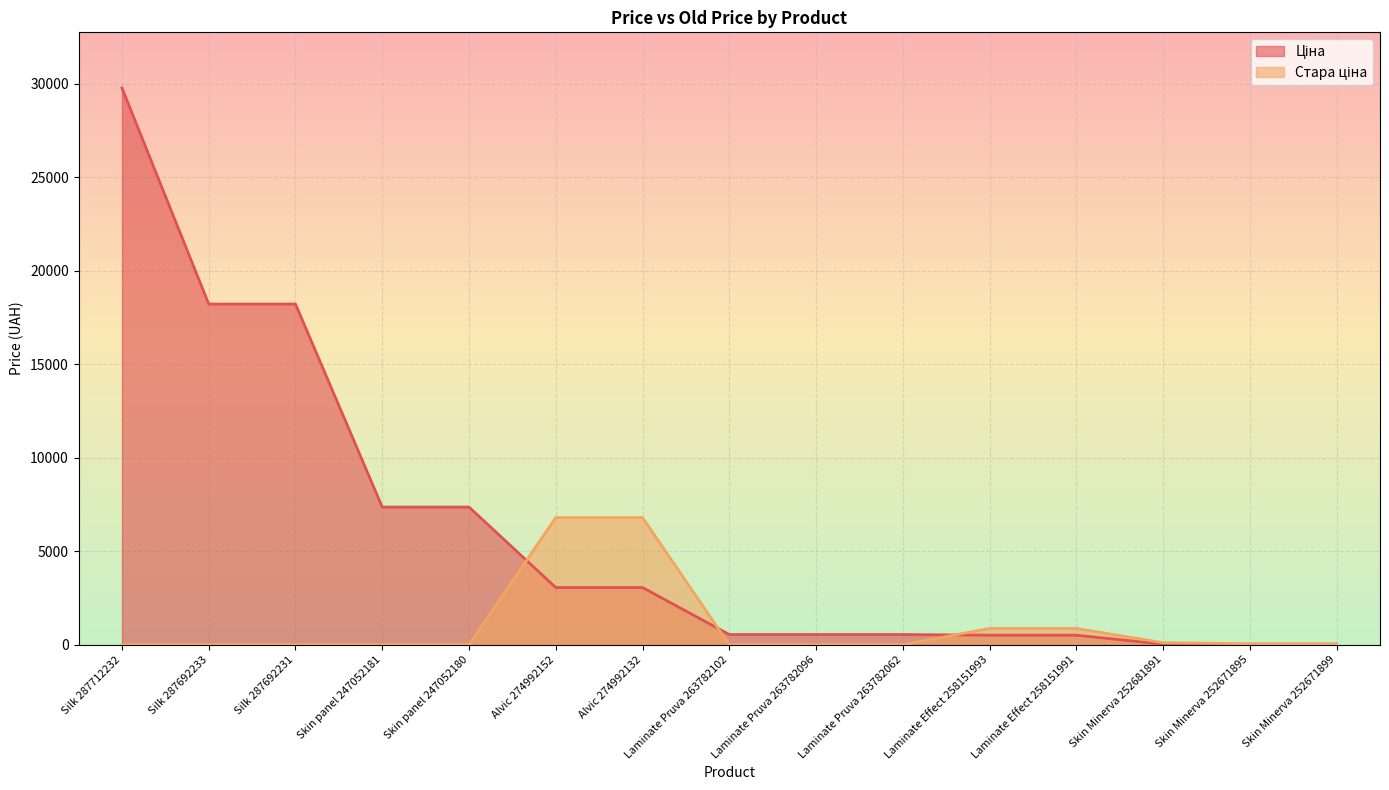

Which category has the lowest value across all series?

Silk 287712232